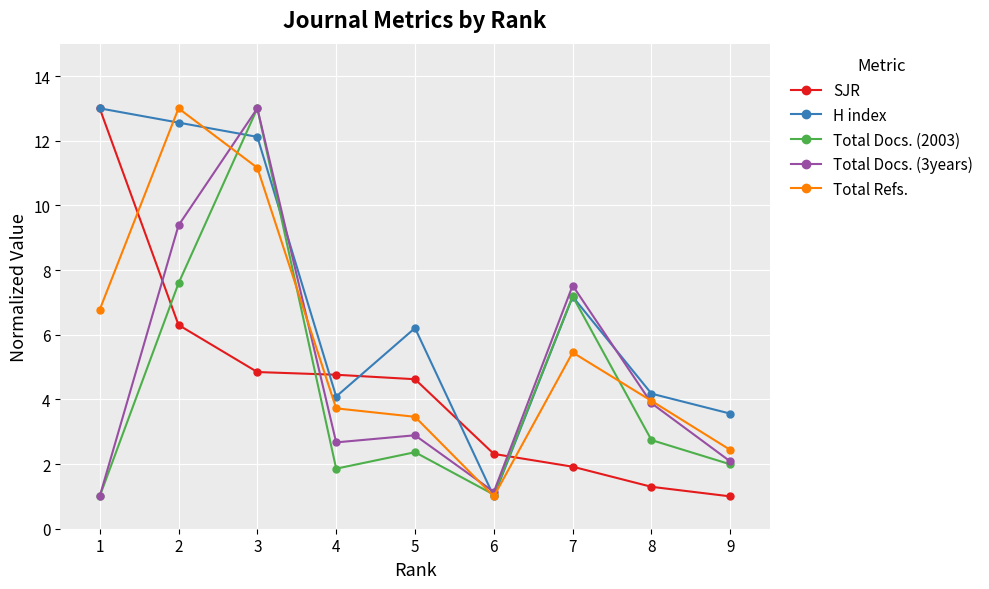

At how many categories does at least one series exceed 12?

3